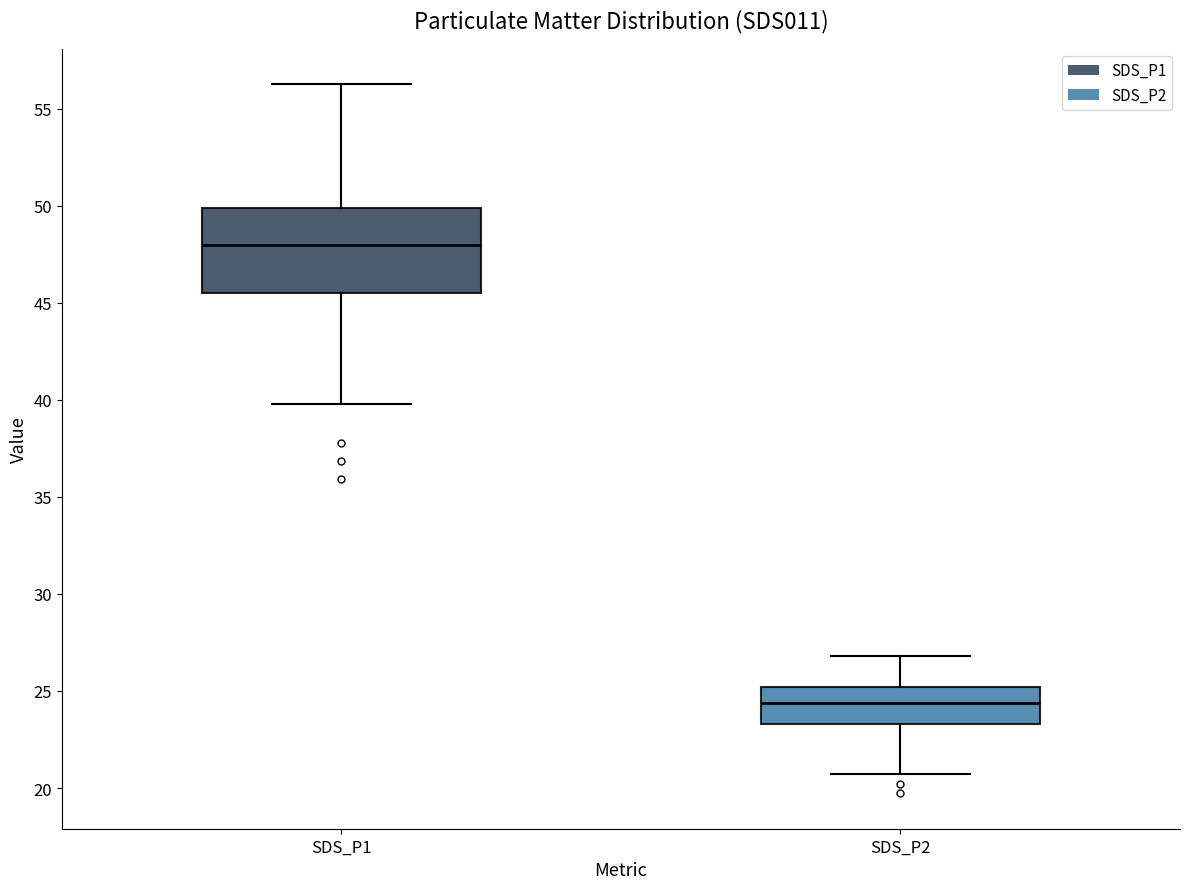

Reading left to right, transcribe this box plot: for each box, give where its median line is, the range the box spans, and where its two whiskers end, as read against the y-axis. The values are not printed on the chart, so give them approximately, as read against the axis.

SDS_P1: median 48.0, box 45.5 to 50.0, whiskers 40.0 to 56.5
SDS_P2: median 24.5, box 23.5 to 25.0, whiskers 20.5 to 27.0